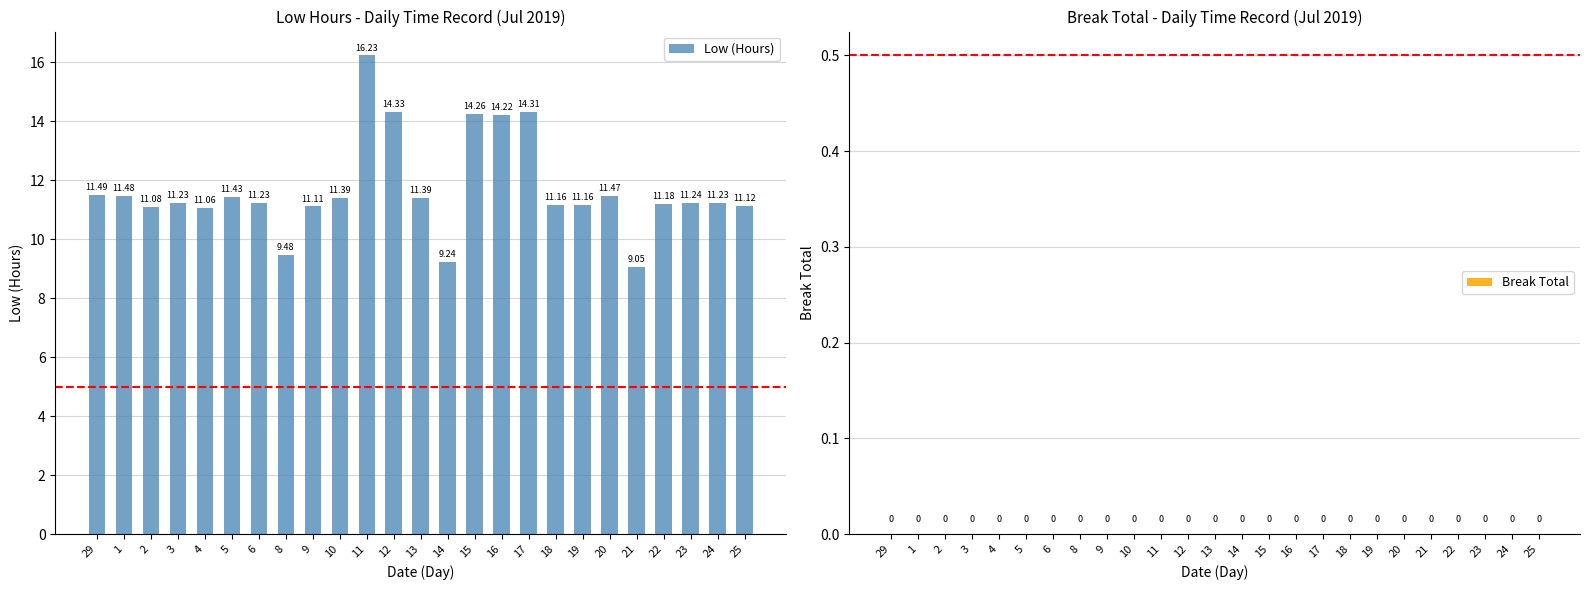

What is the difference between the values at 11 and 16?

2.0